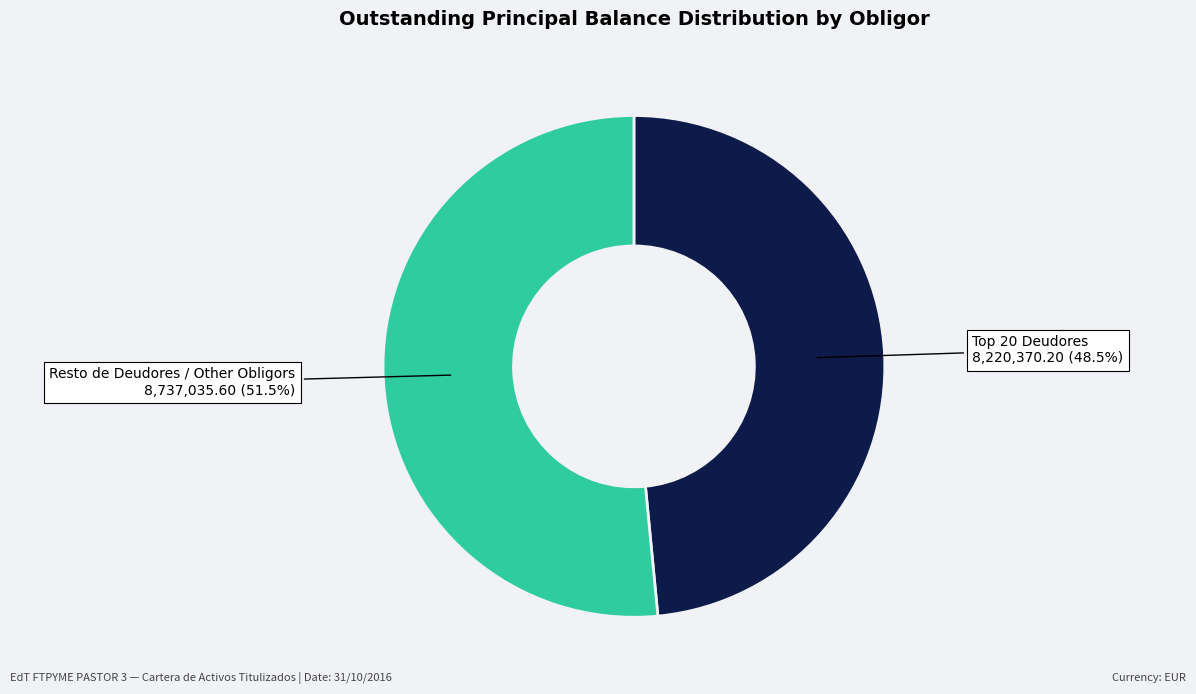

Does any single category account for the majority?

Yes